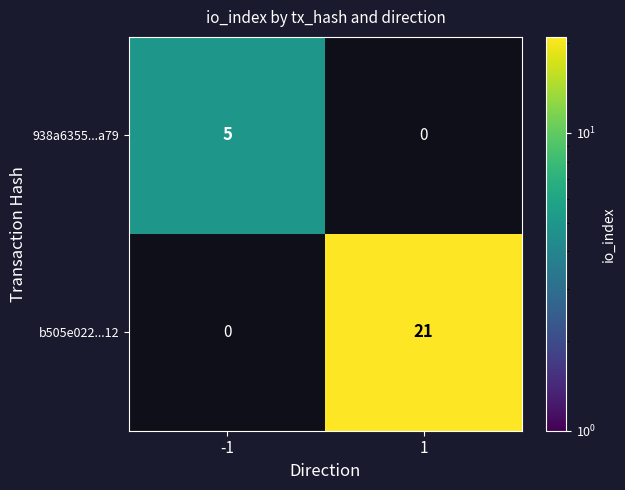

The 938a6355...a79 series shows 5 at -1. True or false?

True